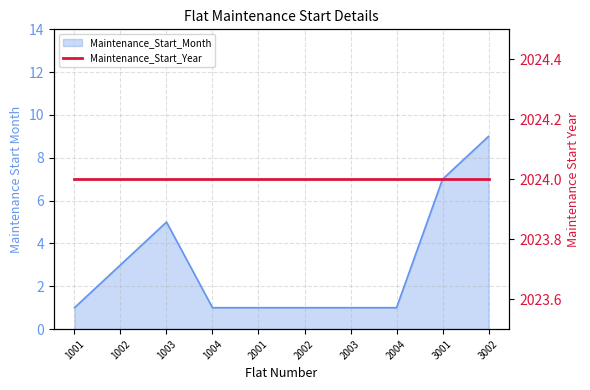

What is the difference between the second highest and second lowest values?

6